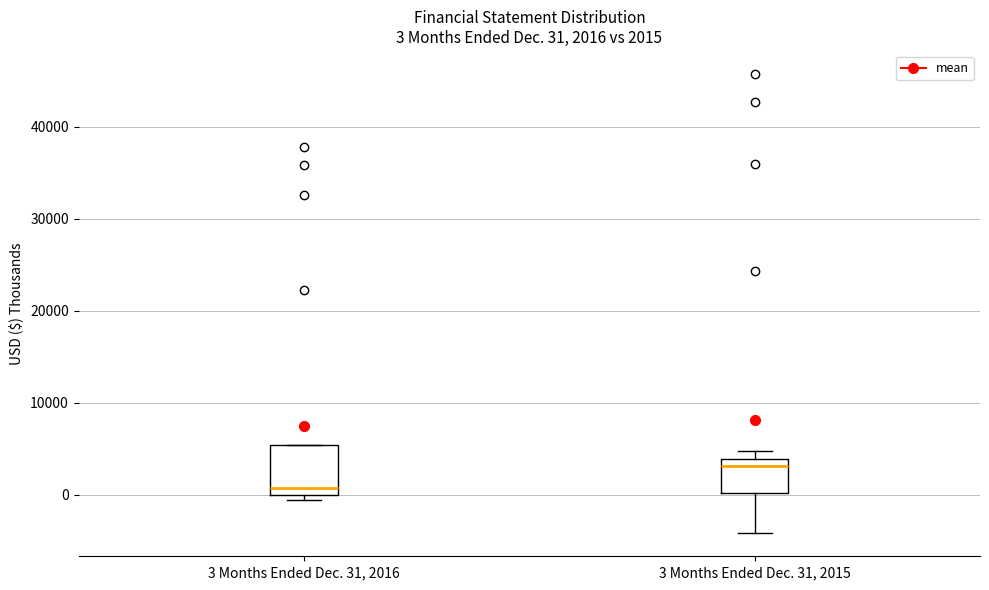

Comparing the boxes themselves (not the whiskers), which one is the tallest?

3 Months Ended Dec. 31, 2016